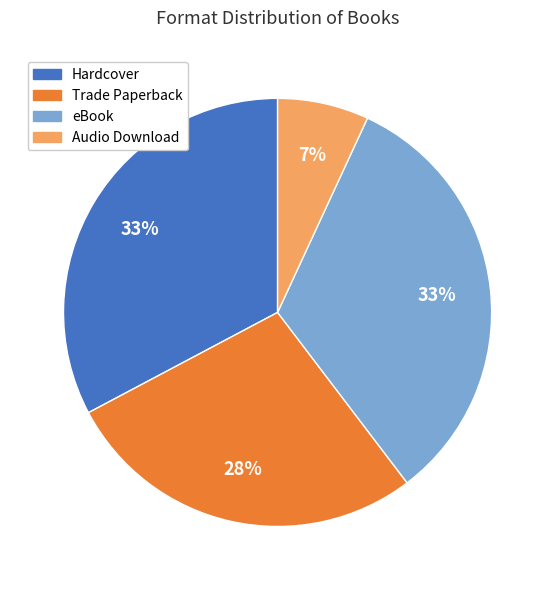

Is the sum of Hardcover and Audio Download greater than half?

No